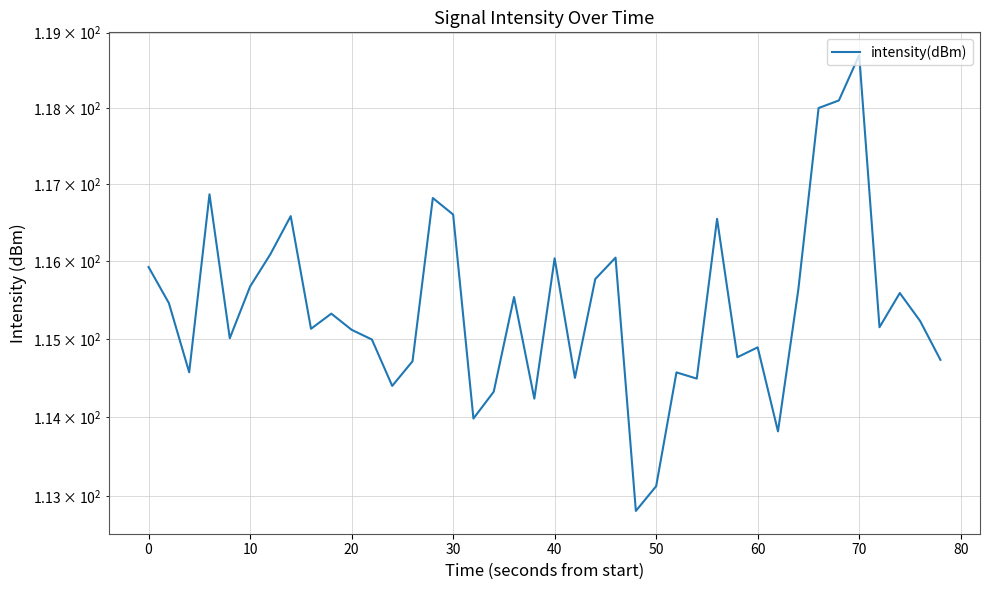

What is the average value?

115.4